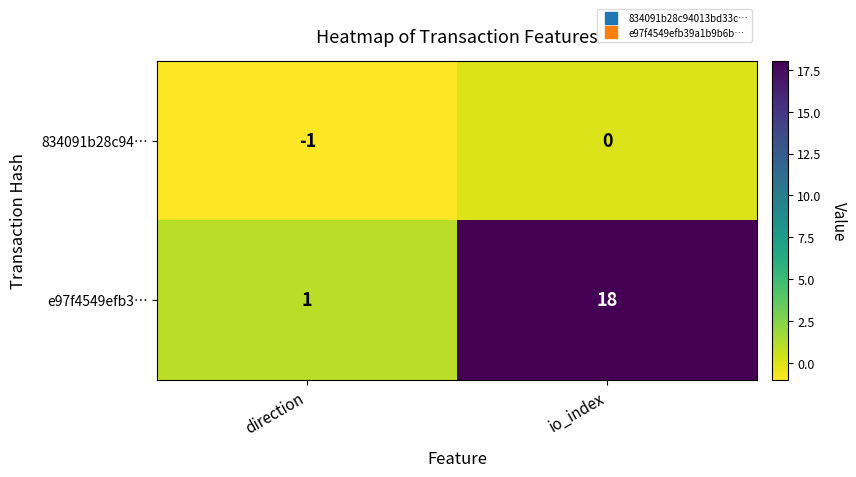

Reading left to right, extract all data points from this chart.

834091b28c94…: direction=-1	io_index=0
e97f4549efb3…: direction=1	io_index=18